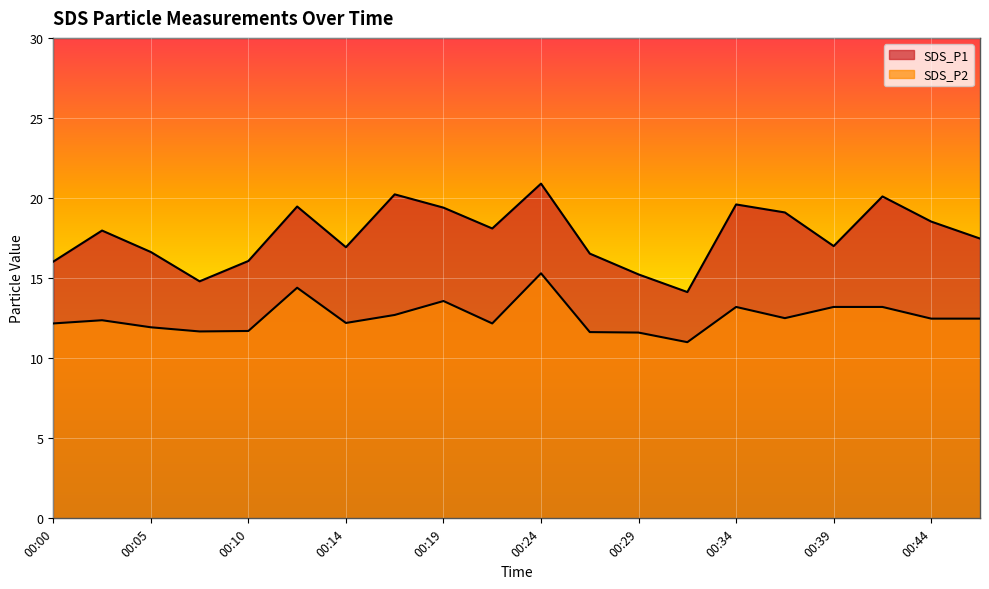

What are all the series names shown in the legend?

SDS_P1, SDS_P2